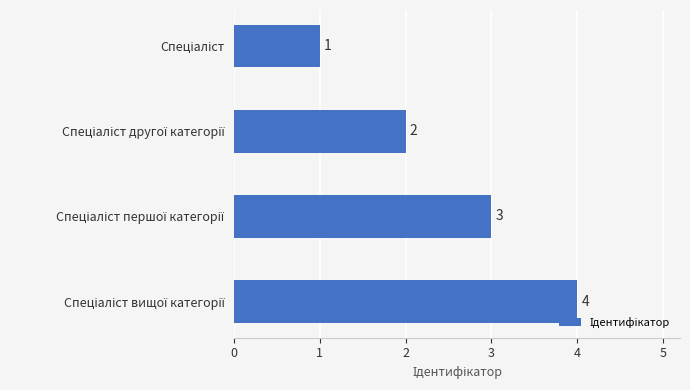

How many values are between 2 and 4?

3